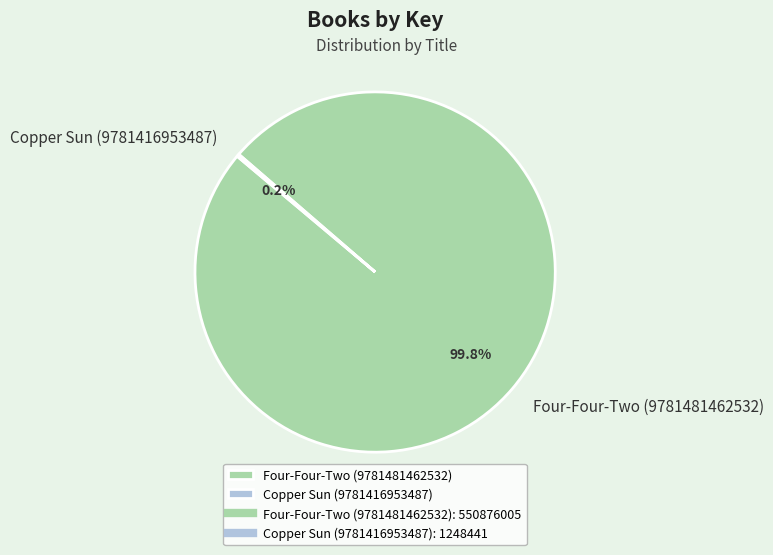

Which slice is the largest?

Four-Four-Two (9781481462532)